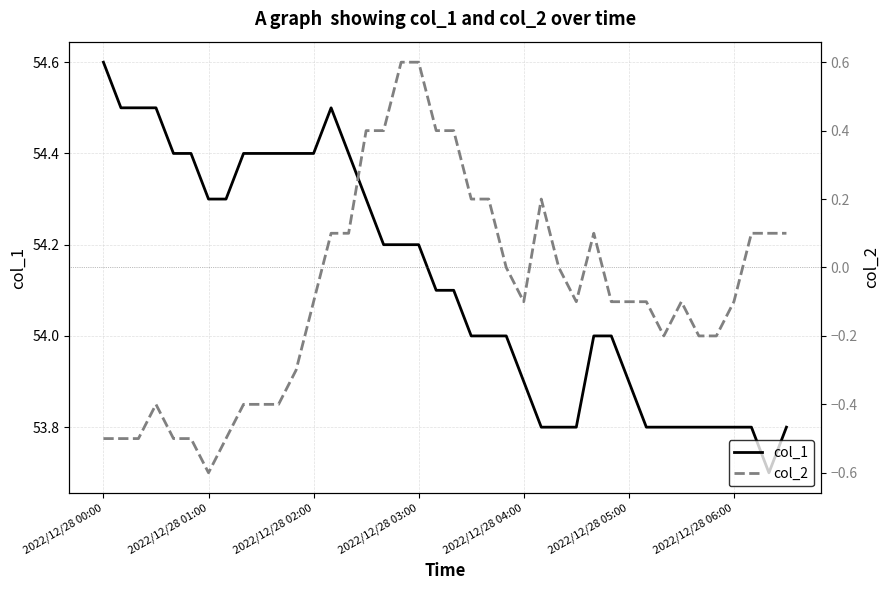

List the series in order of their peak value, lowest first.

col_2, col_1